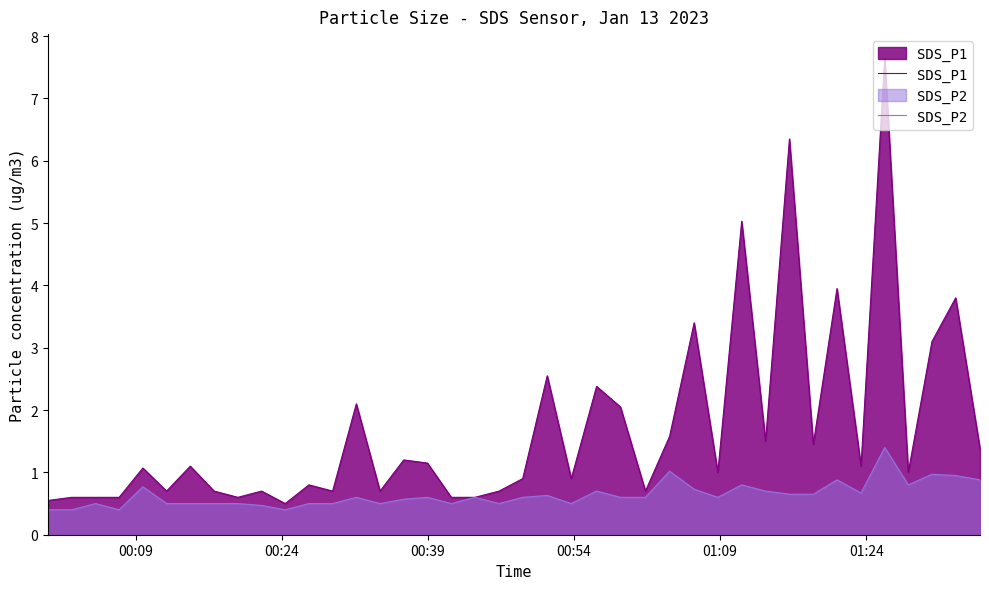

Which series has the widest spread of values?

SDS_P1